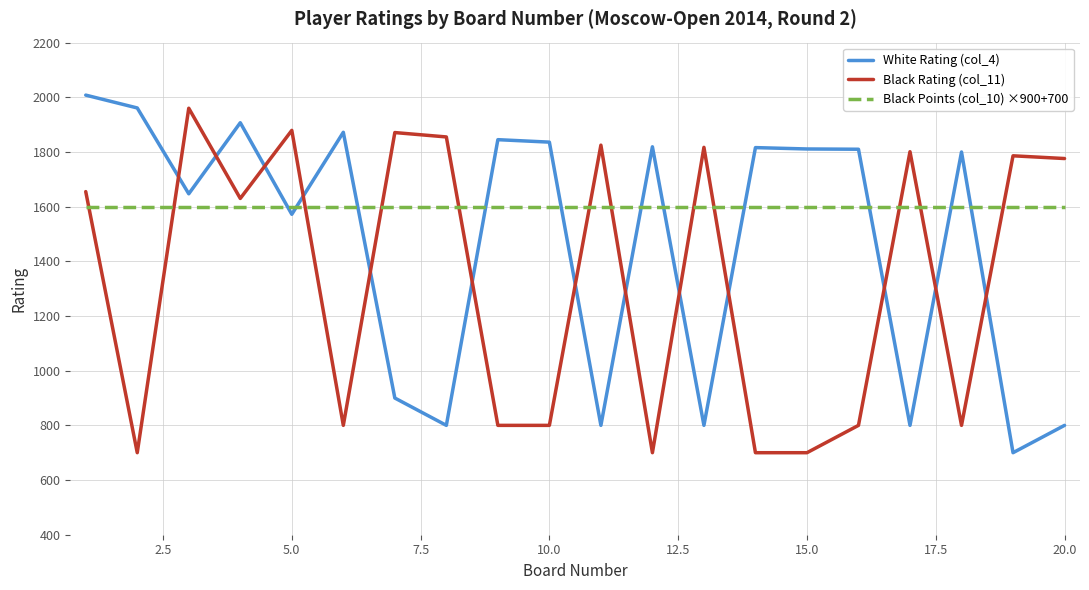

What is the average value of the White Rating (col_4) series?

1465